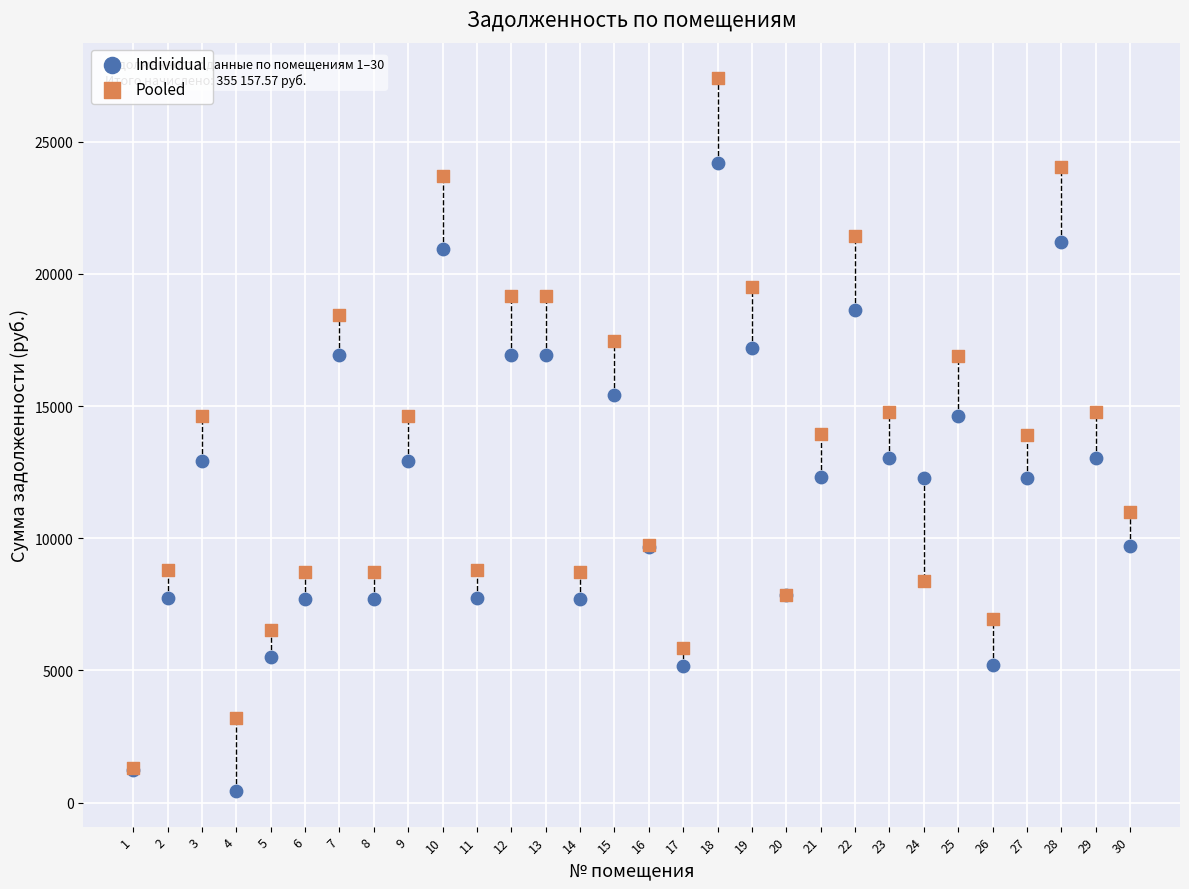

What are all the series names shown in the legend?

Individual, Pooled